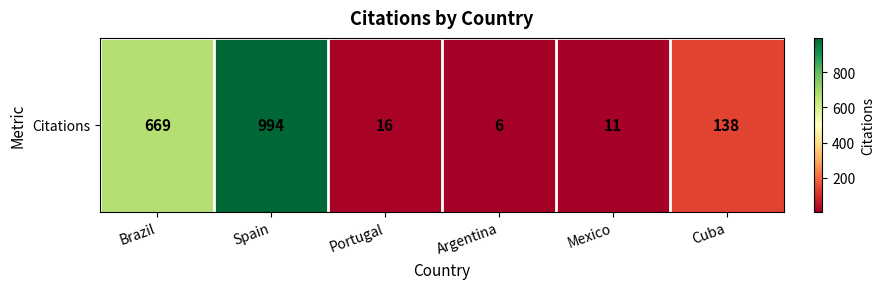

How many series are shown in this chart?

1